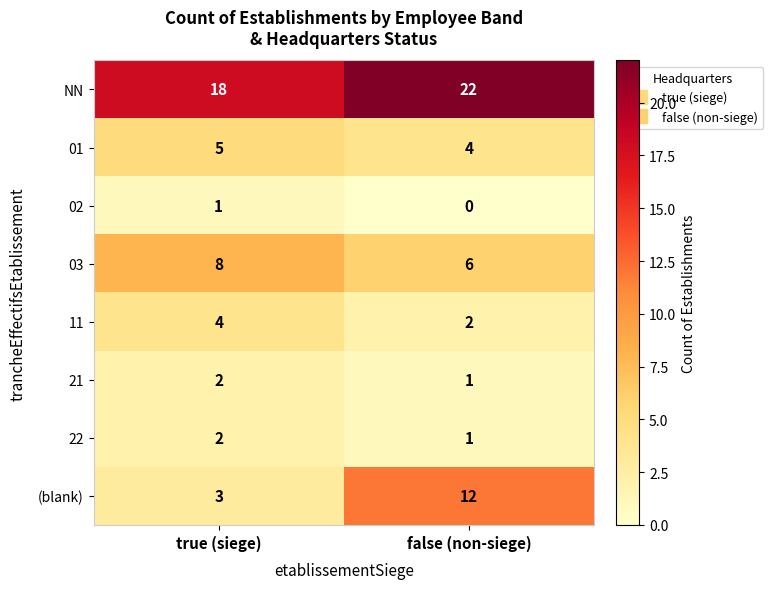

The 21 series shows 2 at true (siege). True or false?

True